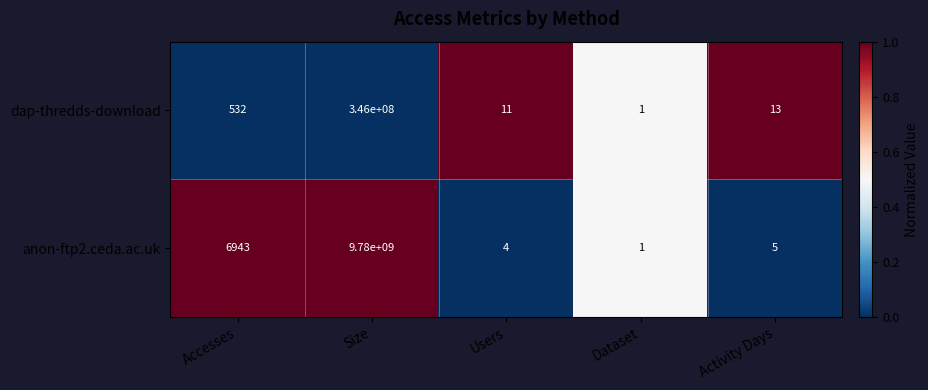

What is the greatest value displayed?

9780000000